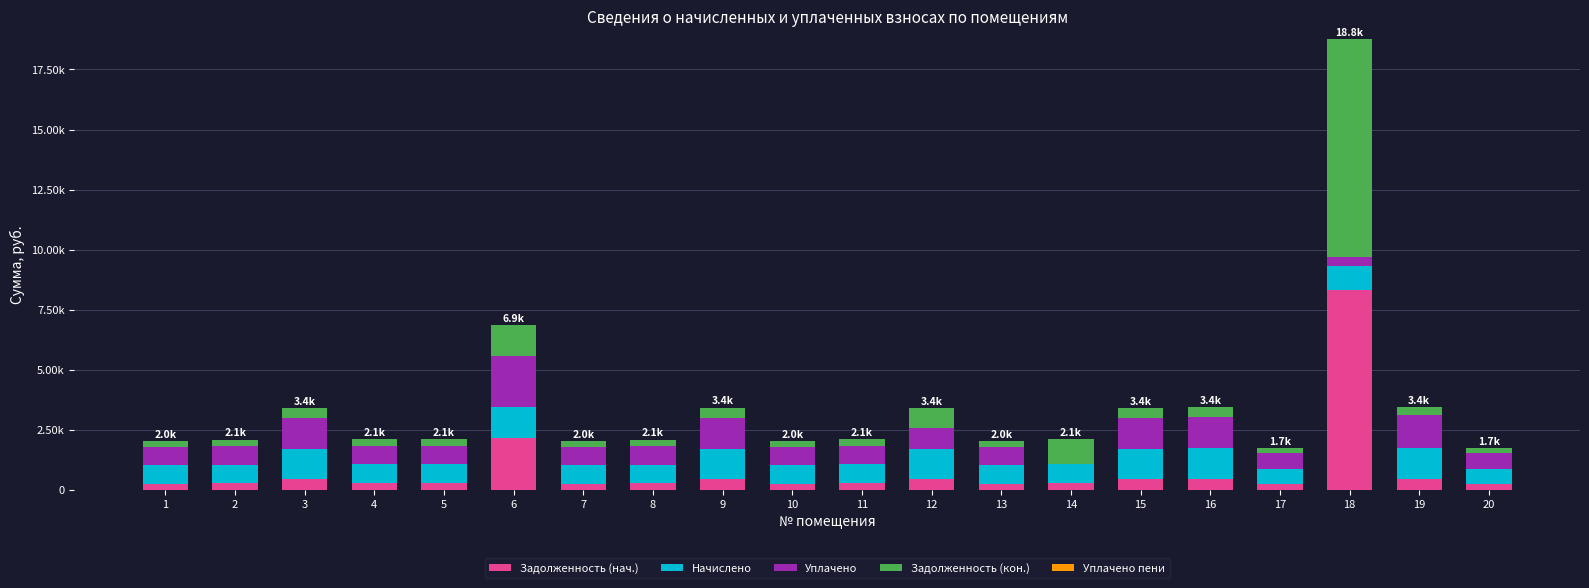

Where is Задолженность (нач.) nearest to the value 4273?

6